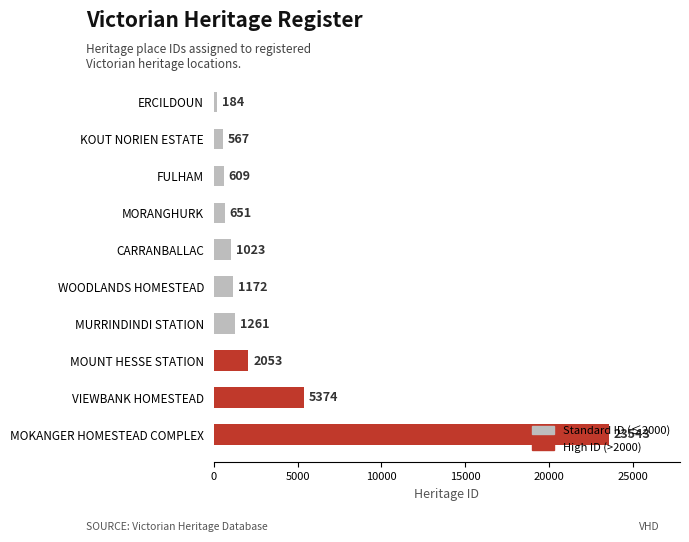

What position from the top is MURRINDINDI STATION?

7